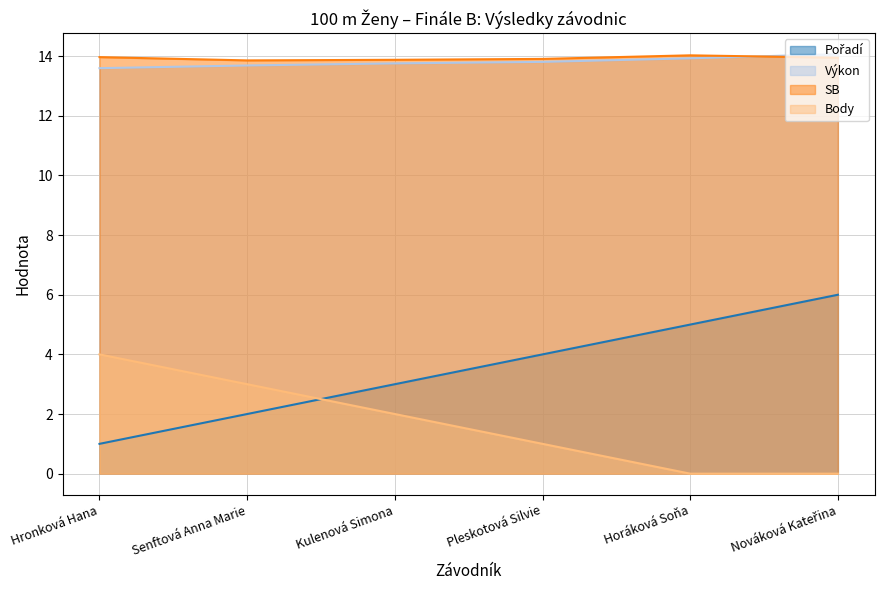

What is the value of the SB point at the 1st from the left?

14.0